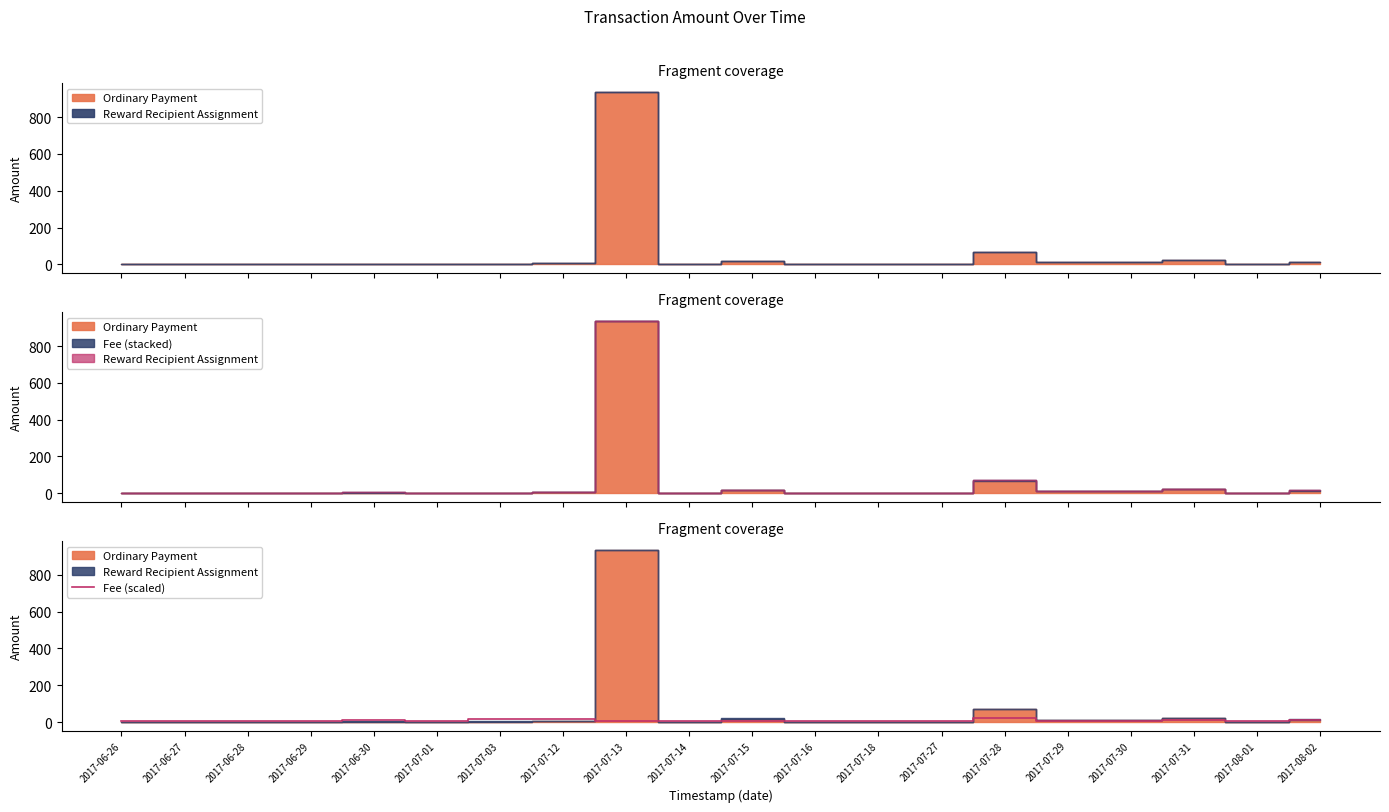

What is the label of the 18th point from the left?

2017-07-31